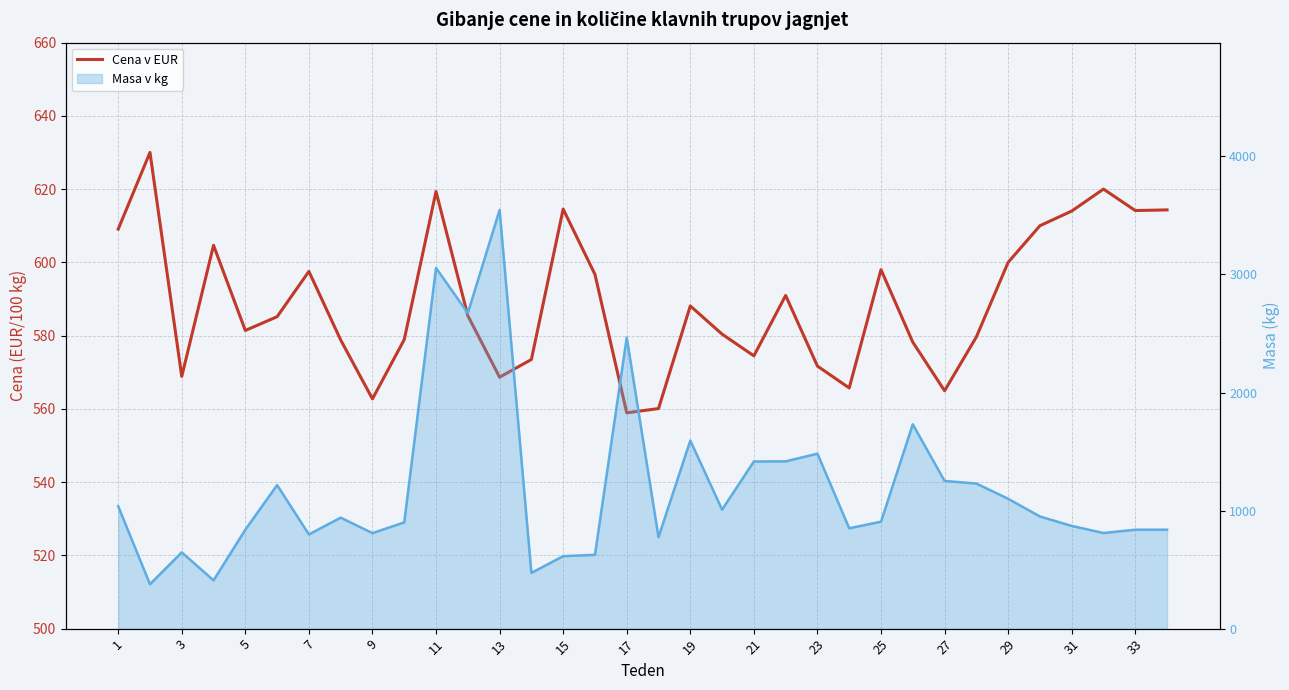

True or false: there are more than 1 points higher than both neighbors.

True